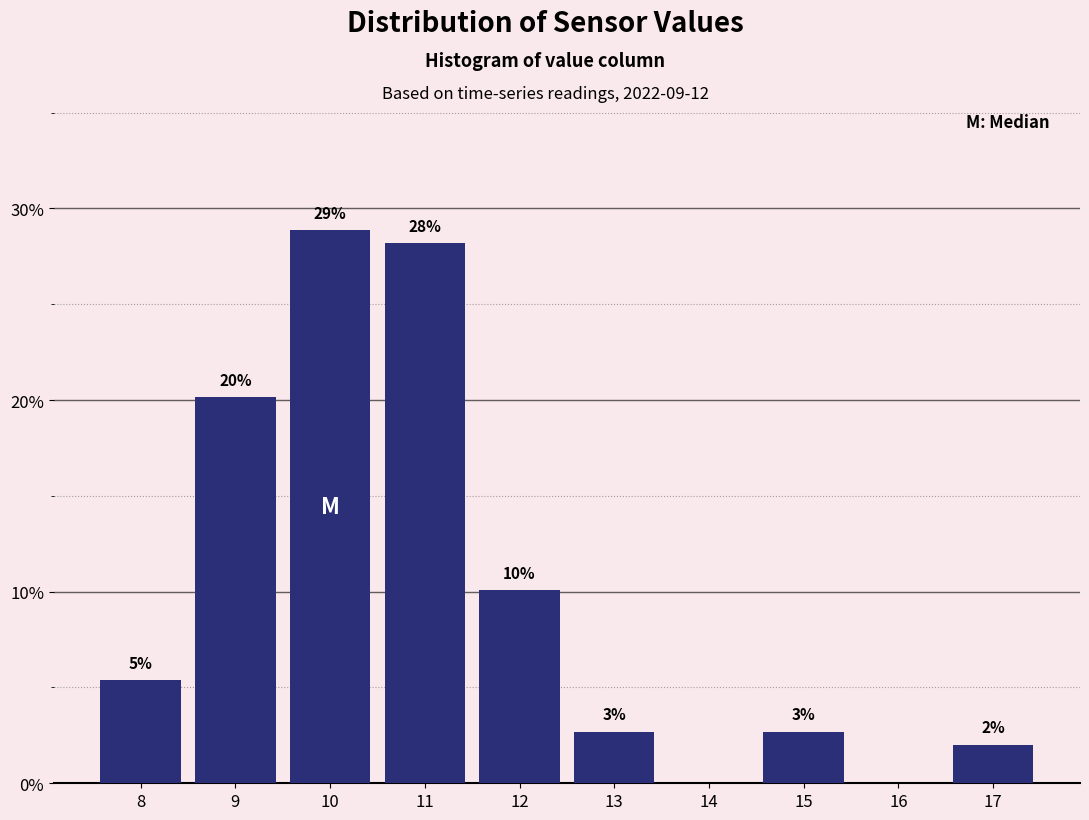

Are the bars horizontal?

No